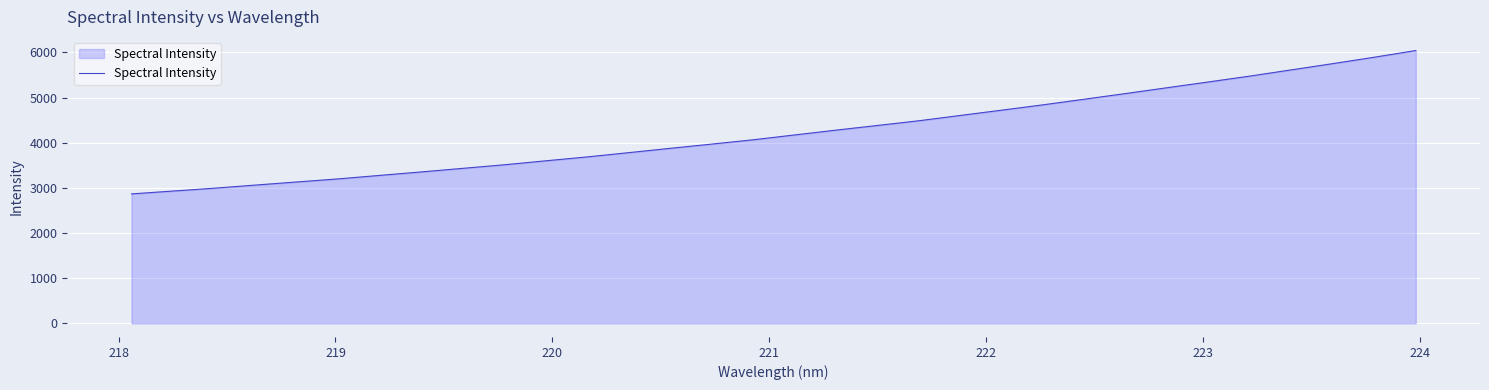

What is the smallest value displayed?

2867.3